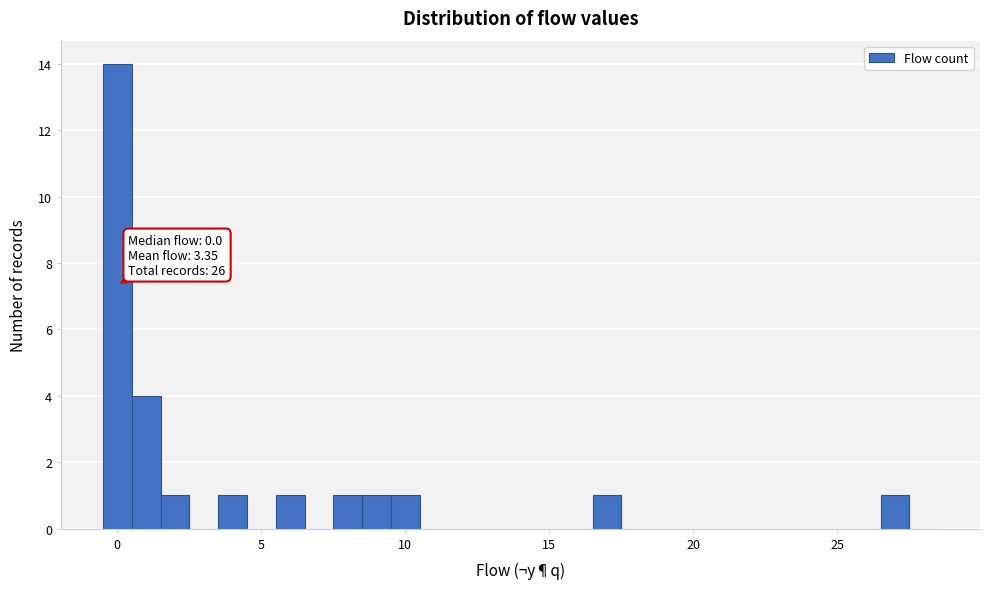

Around what value on the x-axis is the tallest bar? Give the approximate position of its centre, as read against the axis.

0.0